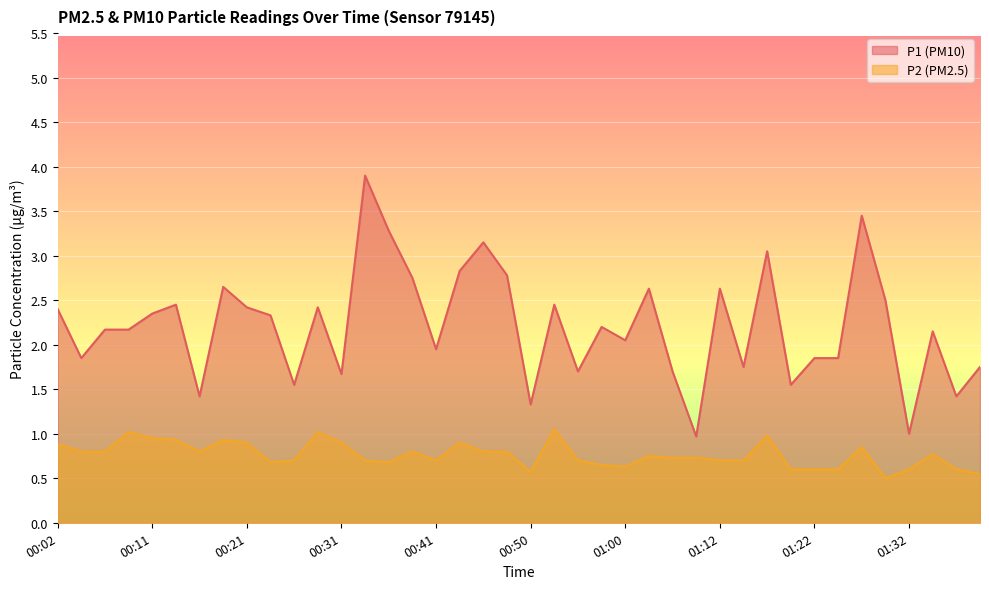

What is the difference between the highest and lowest values at 00:41?

1.2